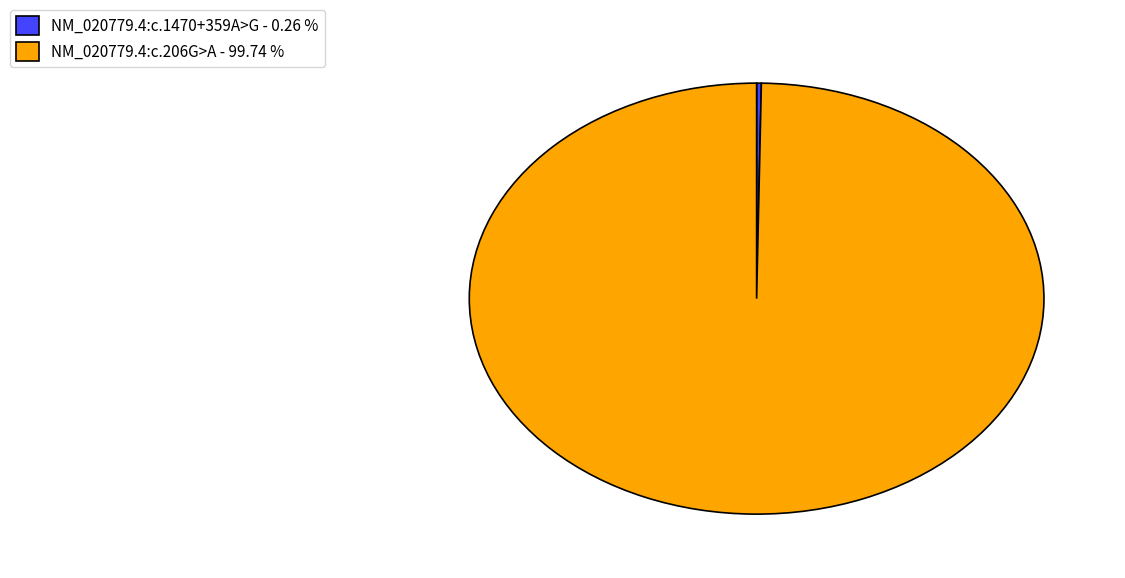

What is the majority slice?

NM_020779.4:c.206G>A